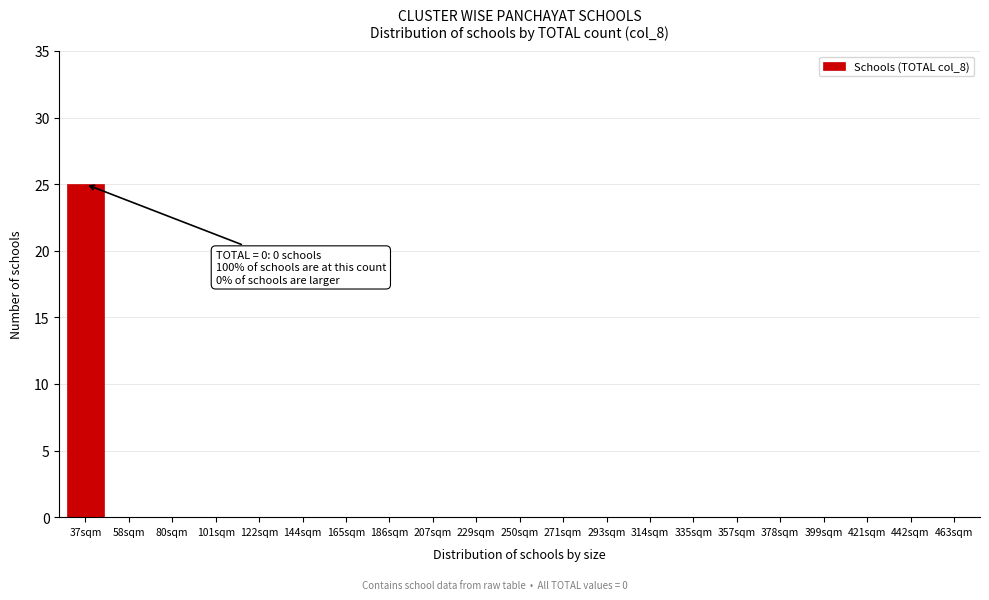

Reading left to right, list all the values displayed in this chart.

37sqm=25	58sqm=0	80sqm=0	101sqm=0	122sqm=0	144sqm=0	165sqm=0	186sqm=0	207sqm=0	229sqm=0	250sqm=0	271sqm=0	293sqm=0	314sqm=0	335sqm=0	357sqm=0	378sqm=0	399sqm=0	421sqm=0	442sqm=0	463sqm=0